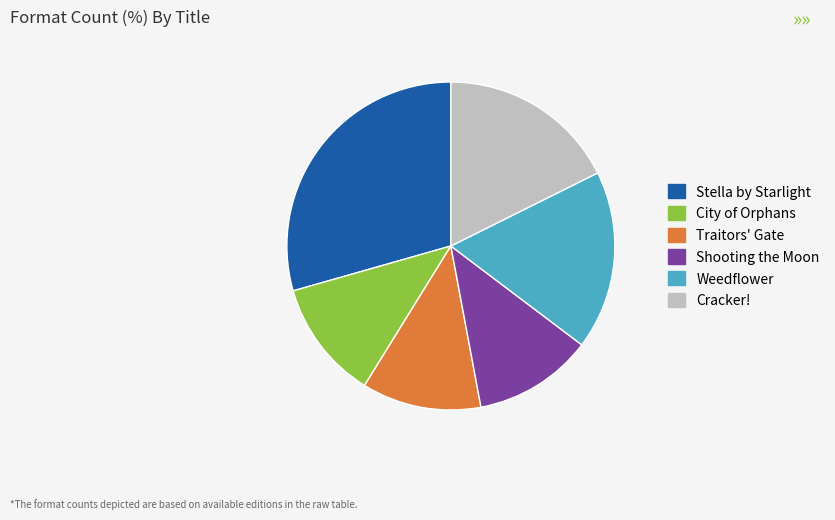

The Traitors' Gate slice represents 12% of the pie. True or false?

True